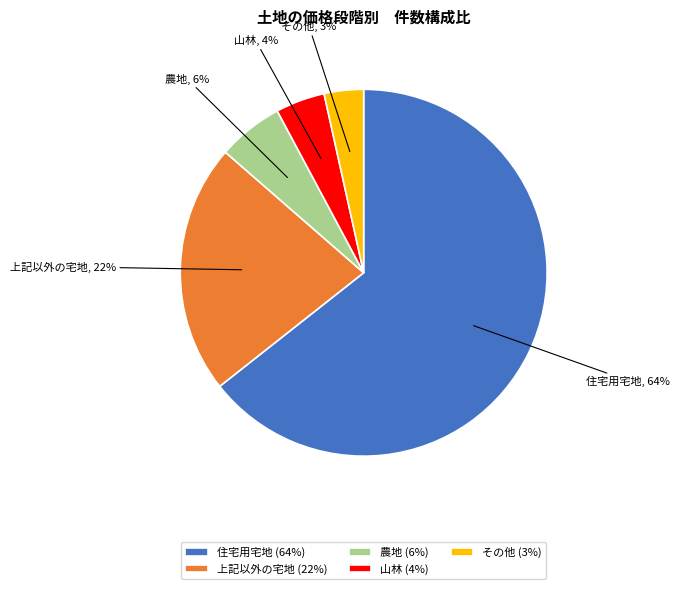

Which has a higher value, 農地 or 山林?

農地